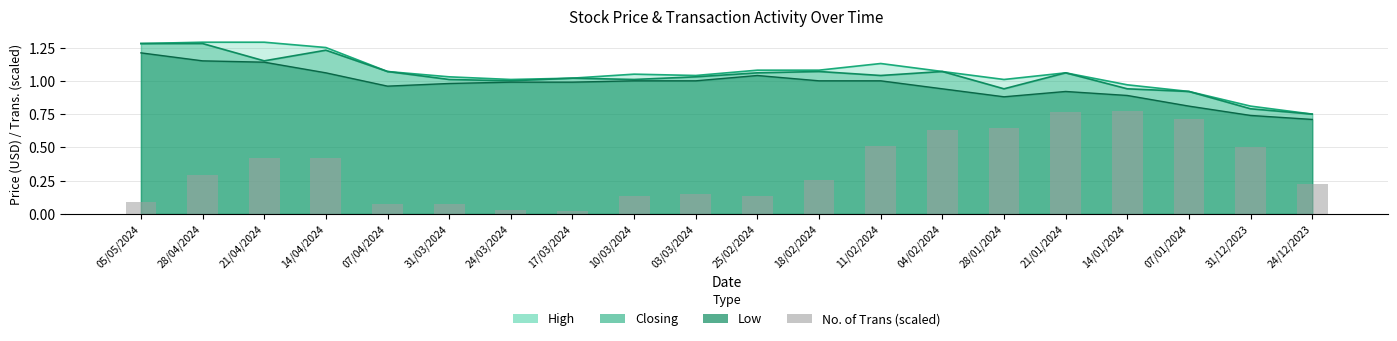

What is the change in value from 07/04/2024 to 18/02/2024?

+0.2